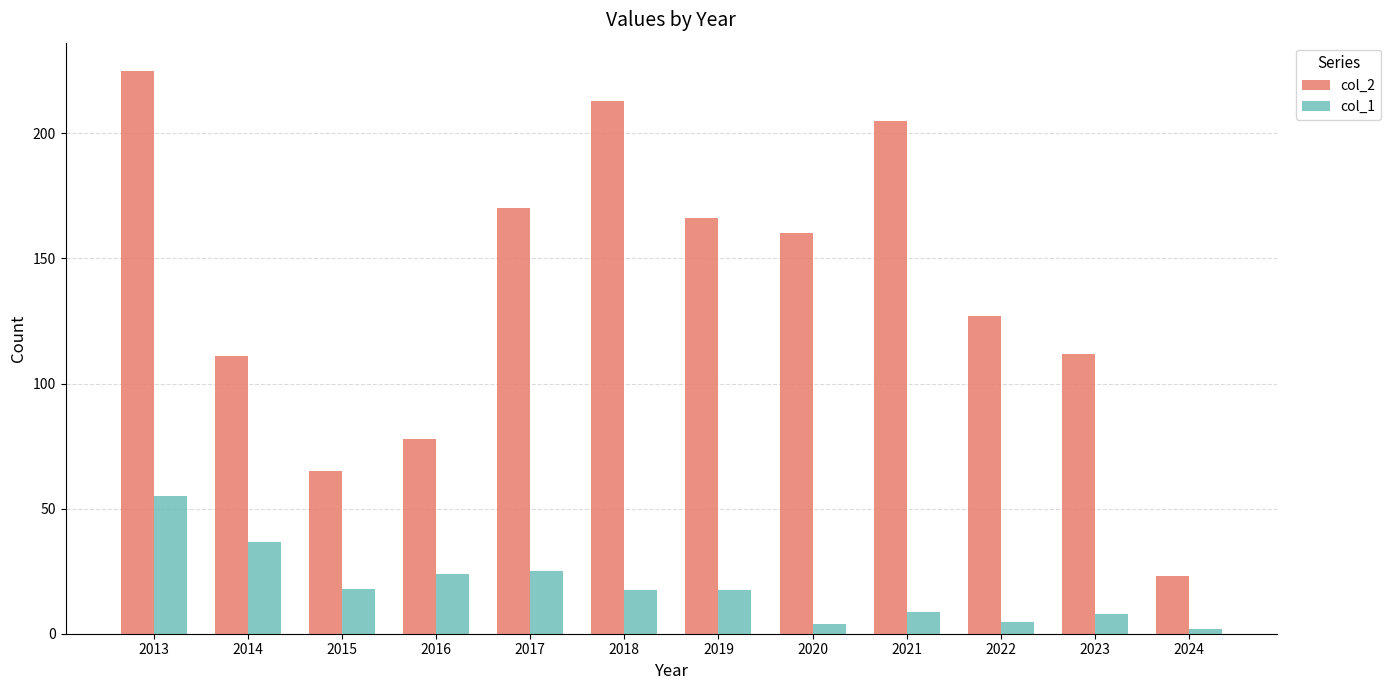

What is the sum of the col_2 values at 2023 and 2022?

239.0